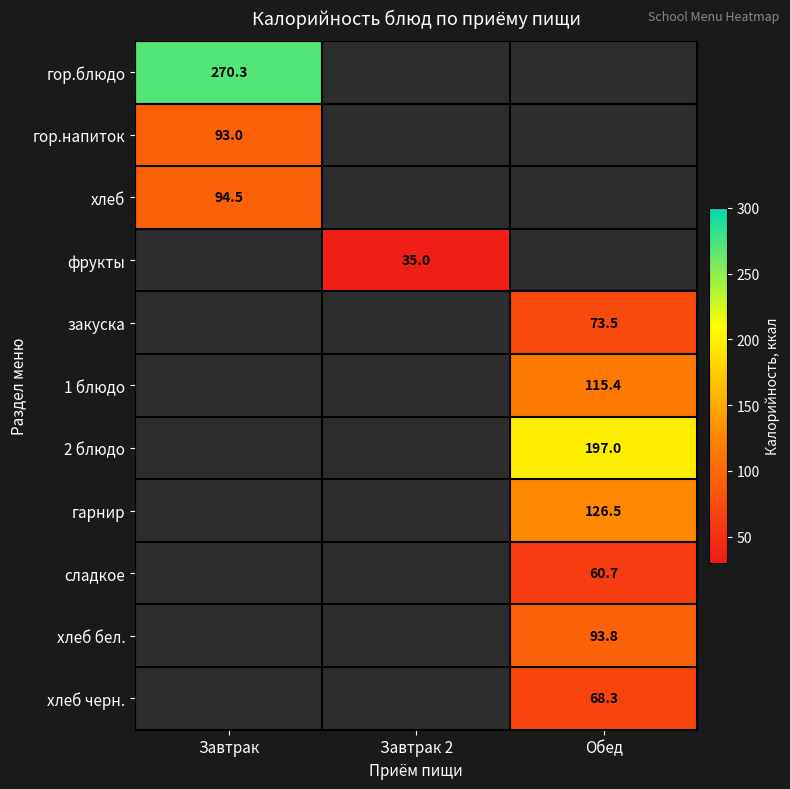

Is it true that гор.блюдо equals 148.6 at Завтрак?

False